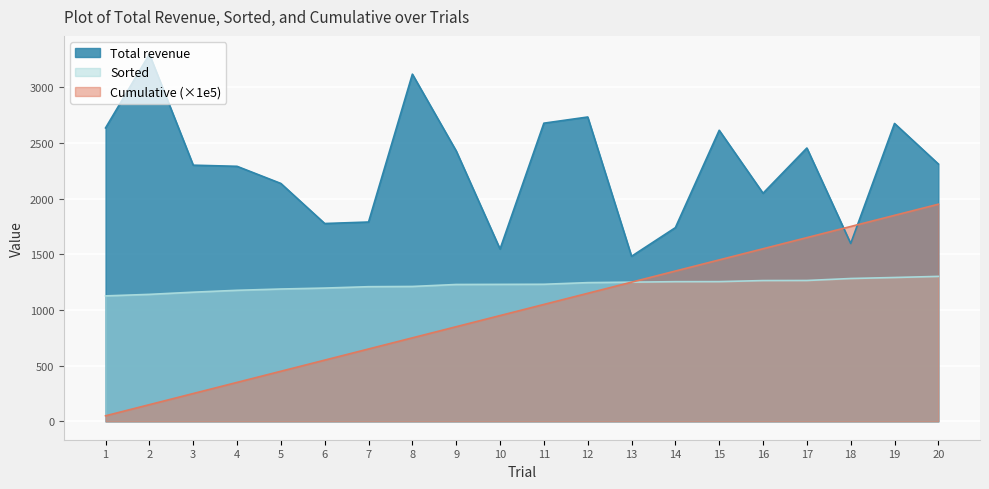

What are all the series names shown in the legend?

Total revenue, Sorted, Cumulative (×1e5)